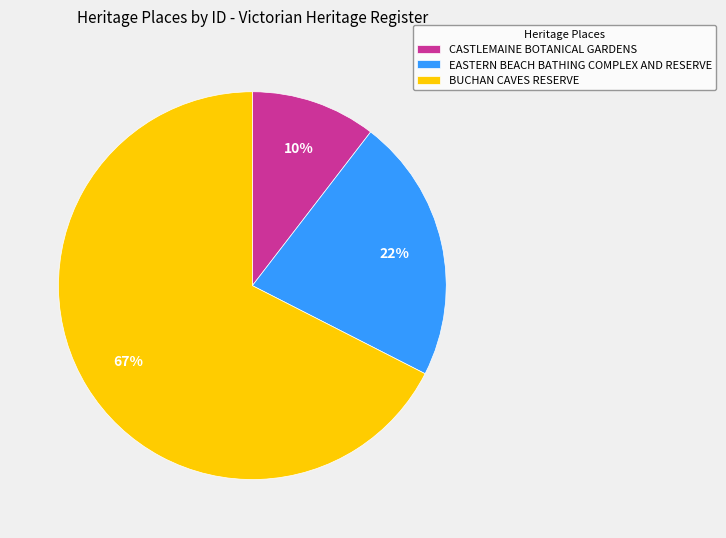

Which slice is the largest?

BUCHAN CAVES RESERVE